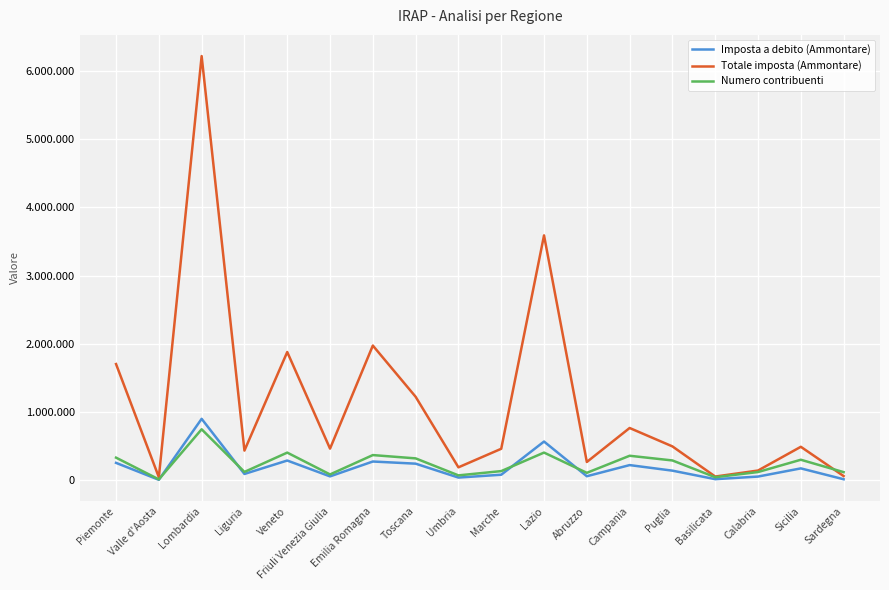

What is the difference between the highest and lowest values at Calabria?

88550